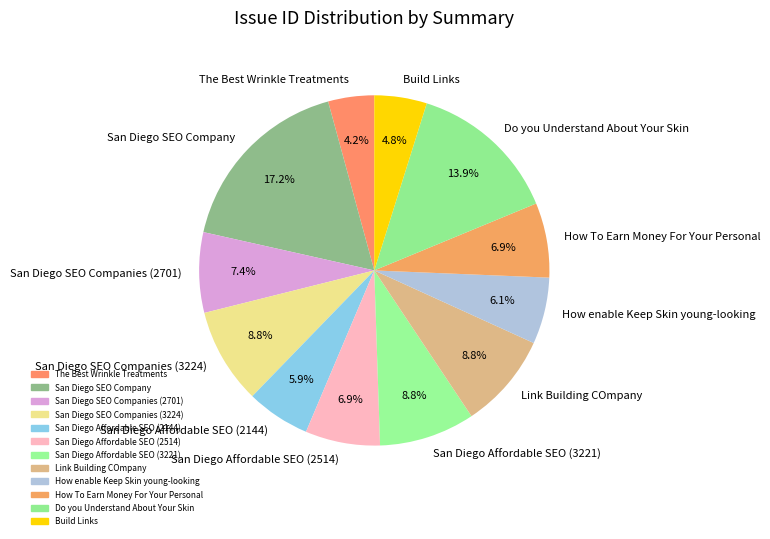

True or false: San Diego SEO Companies (3224) accounts for 21% of the total.

False